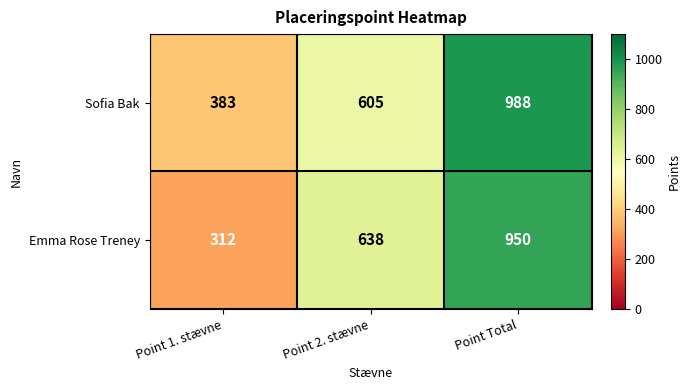

Rank the series by their average value, from lowest to highest.

Emma Rose Treney, Sofia Bak